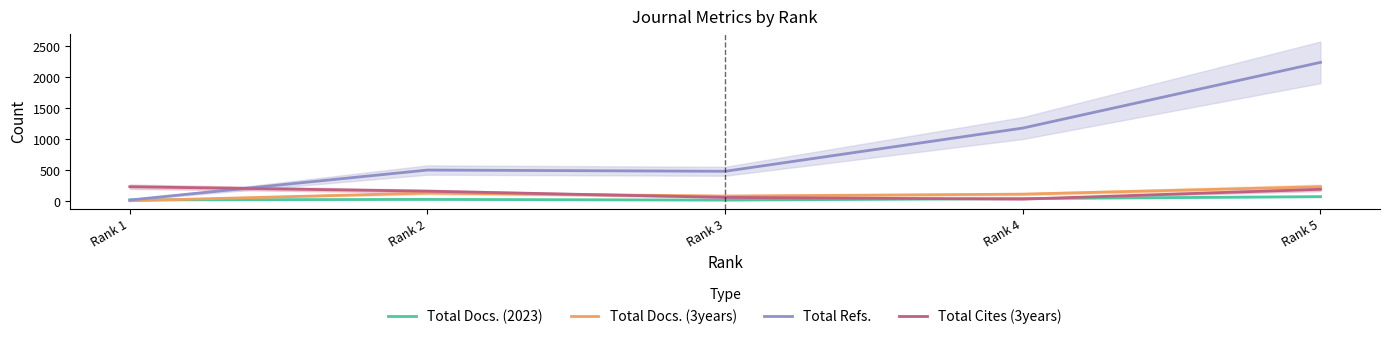

At how many categories does at least one series exceed 1470?

1